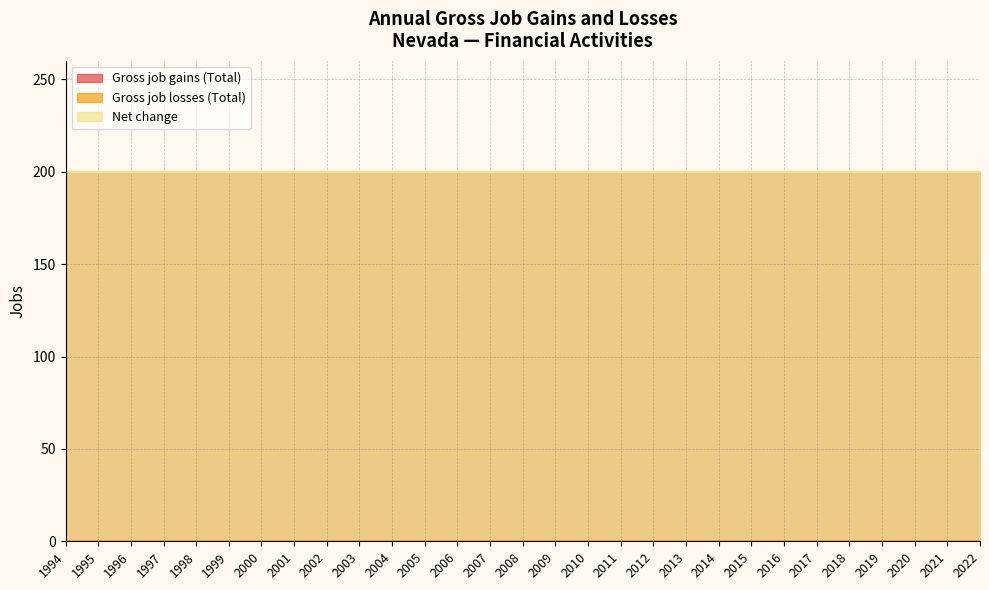

At which label is Gross job gains (Total) closest to 200?

1994